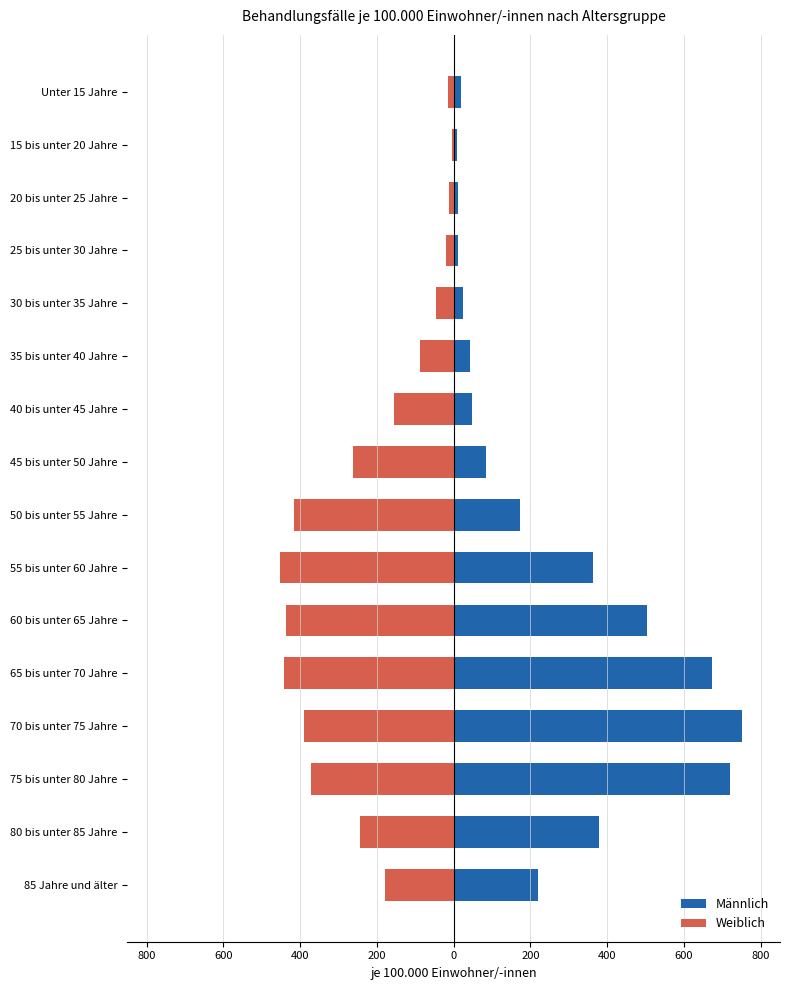

True or false: Männlich has a value of 1322.0 at 70 bis unter 75 Jahre.

False